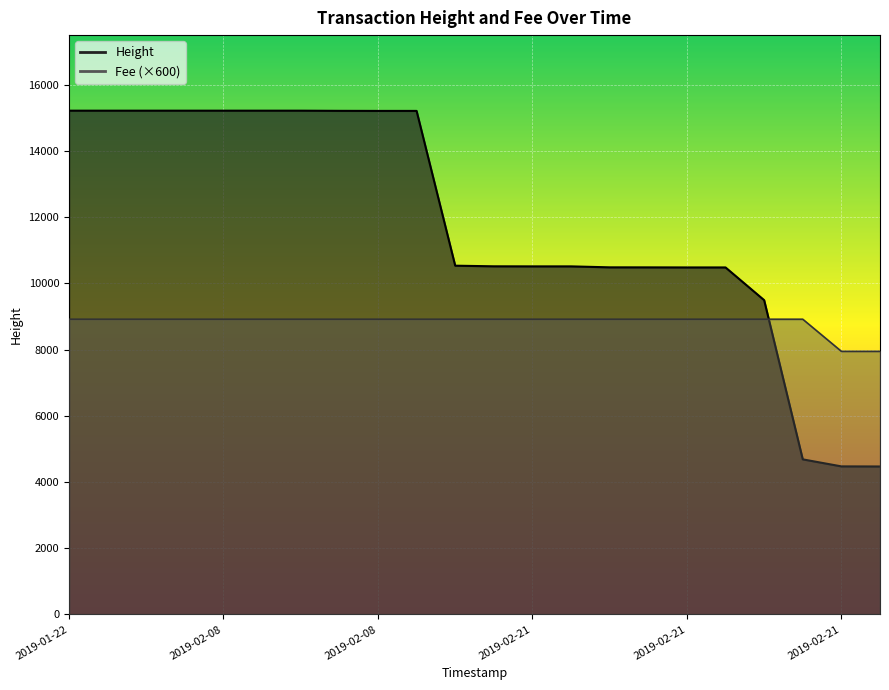

What is the difference between the maximum and minimum values in the Height series?

10747.0